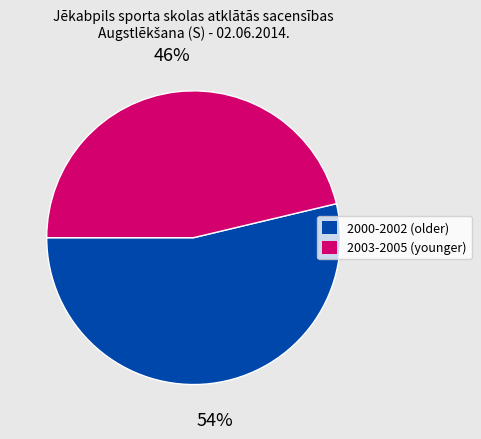

To the nearest percent, what is the average slice percentage?

50%